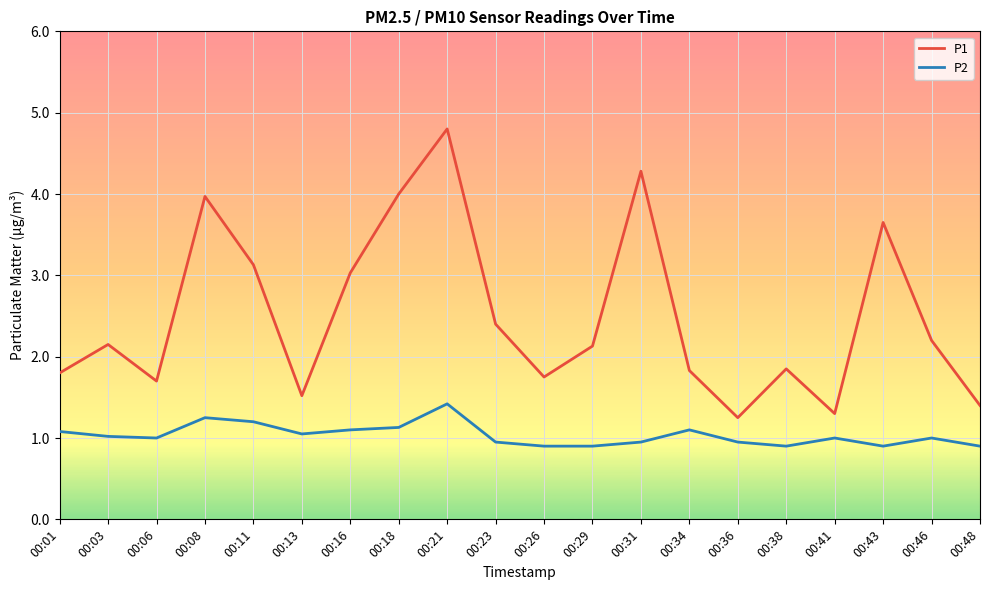

Is it true that P2 equals 1.2 at 00:11?

True